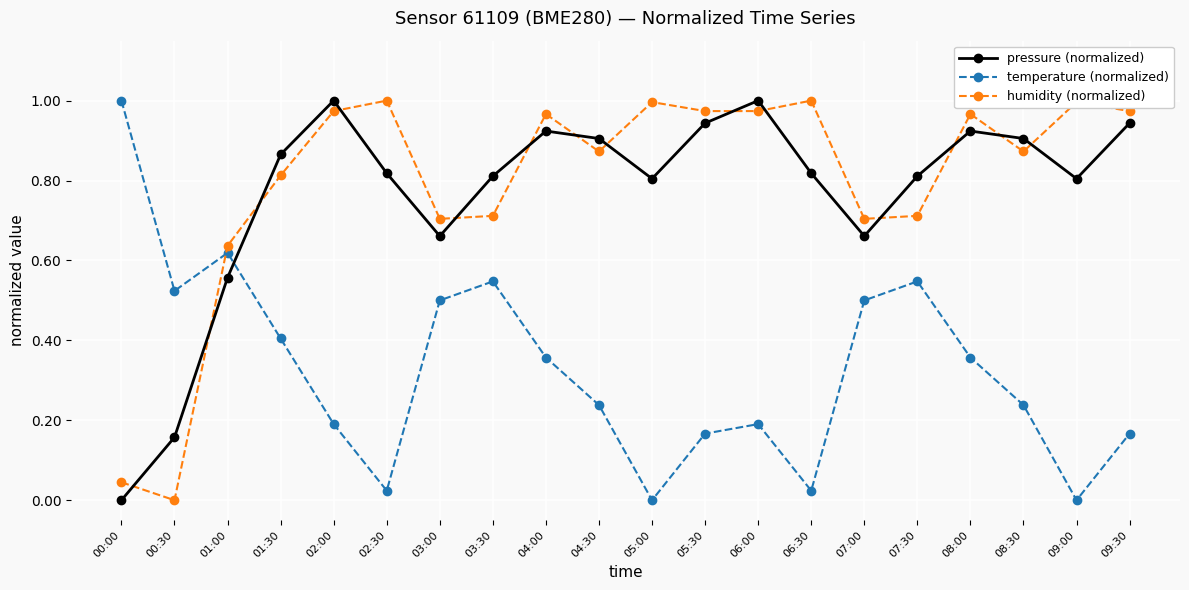

Between which two adjacent categories do pressure (normalized) and temperature (normalized) first intersect?

01:00 and 01:30